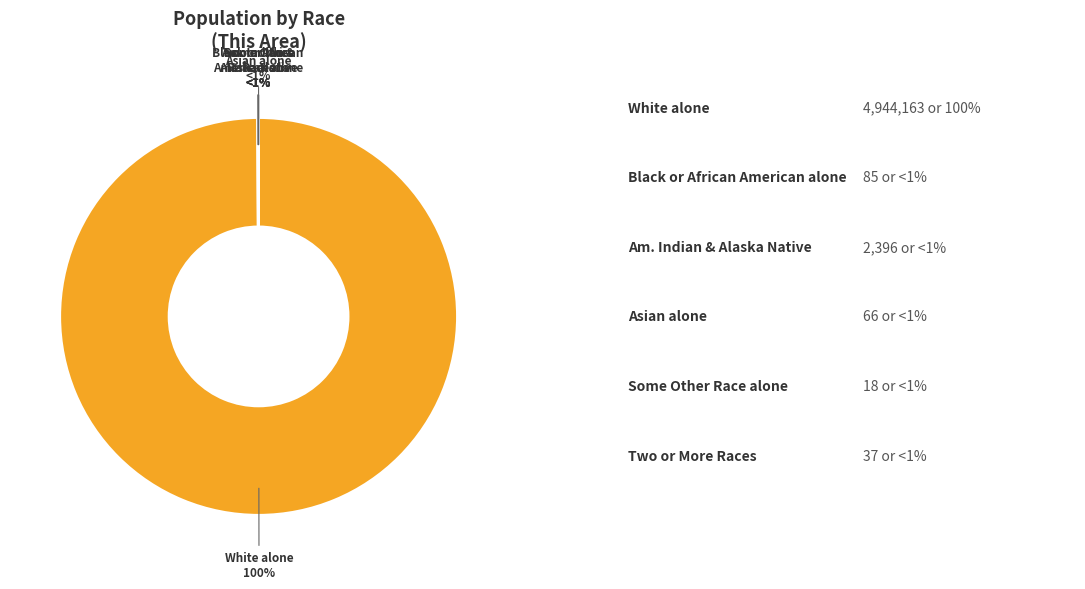

What is the change in value from Black or African American alone to Asian alone?

-19